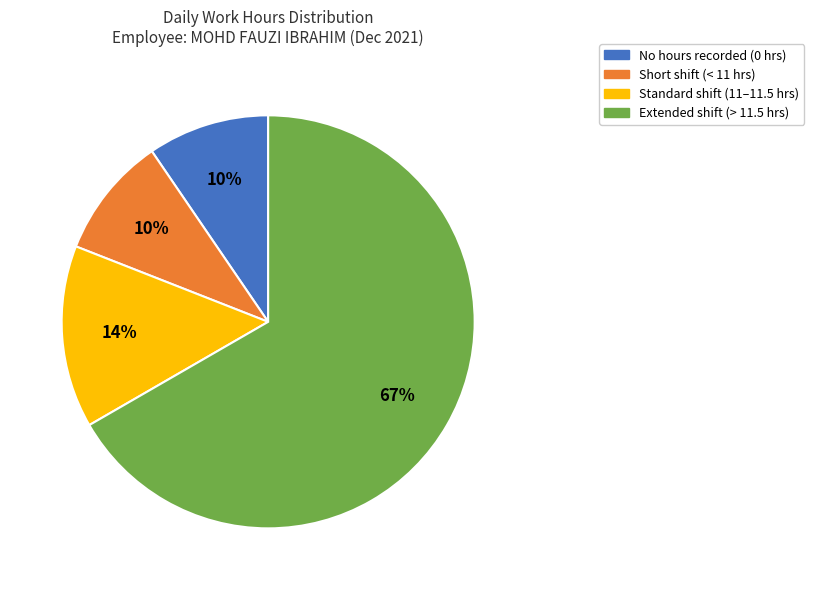

To the nearest percent, what is the average slice percentage?

25%